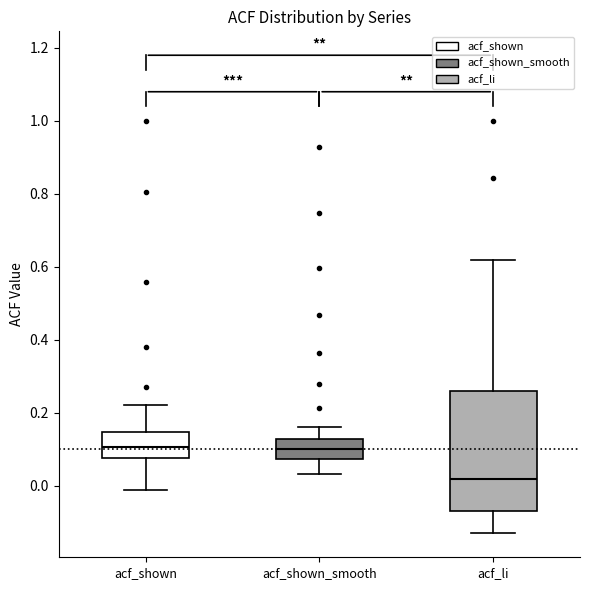

Reading left to right, read every box against the y-axis: the position of its median line, the range the box covers, and the ends of its whiskers. The values are not printed on the chart, so give them approximately, as read against the axis.

acf_shown: median 0.10, box 0.08 to 0.14, whiskers 0.00 to 0.22
acf_shown_smooth: median 0.10, box 0.08 to 0.12, whiskers 0.04 to 0.16
acf_li: median 0.02, box -0.06 to 0.26, whiskers -0.12 to 0.62